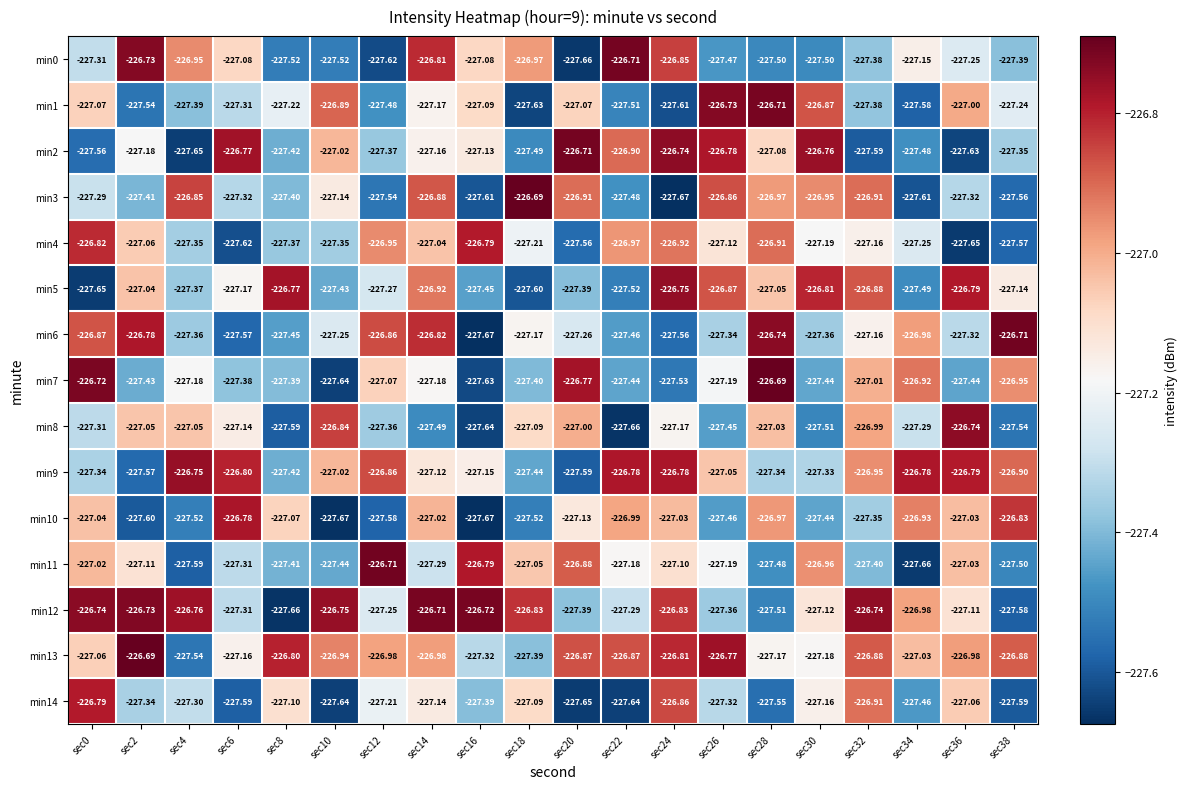

Which series has the largest total across all categories?

min13